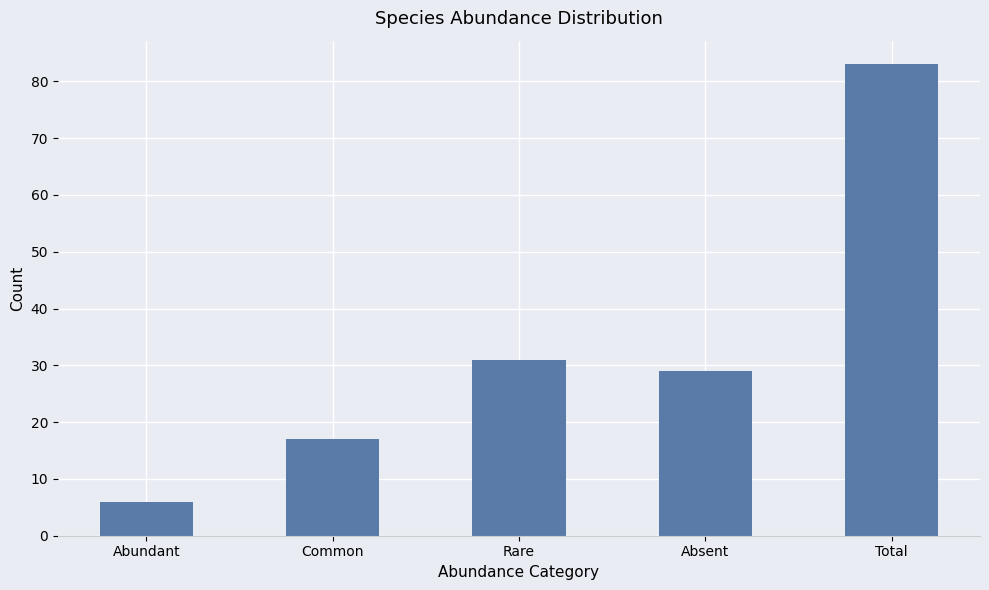

Count the number of categories in the chart.

5